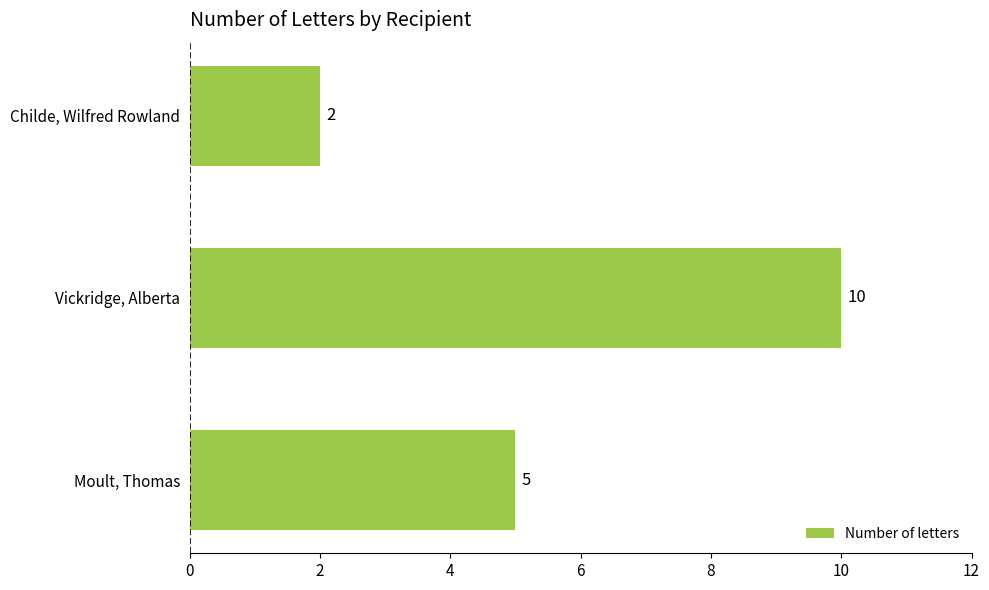

True or false: the data shows 15 at Vickridge, Alberta.

False